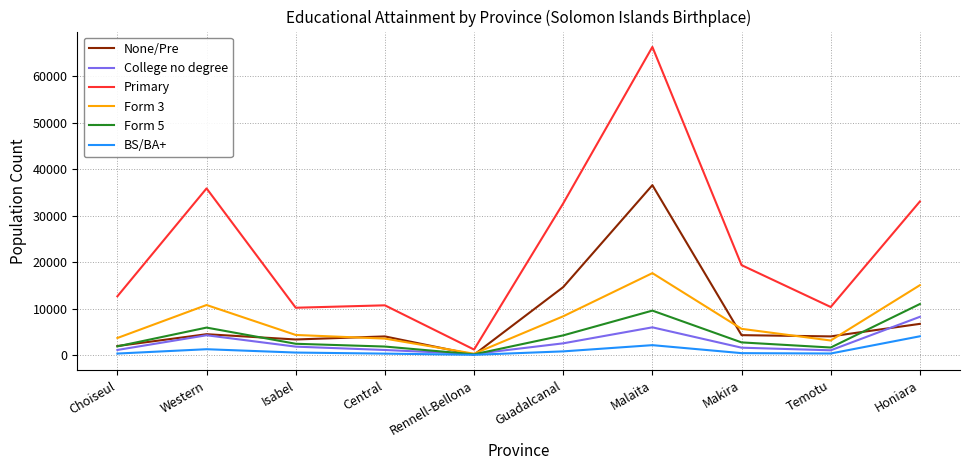

The value of Primary at Central is 4001. True or false?

False